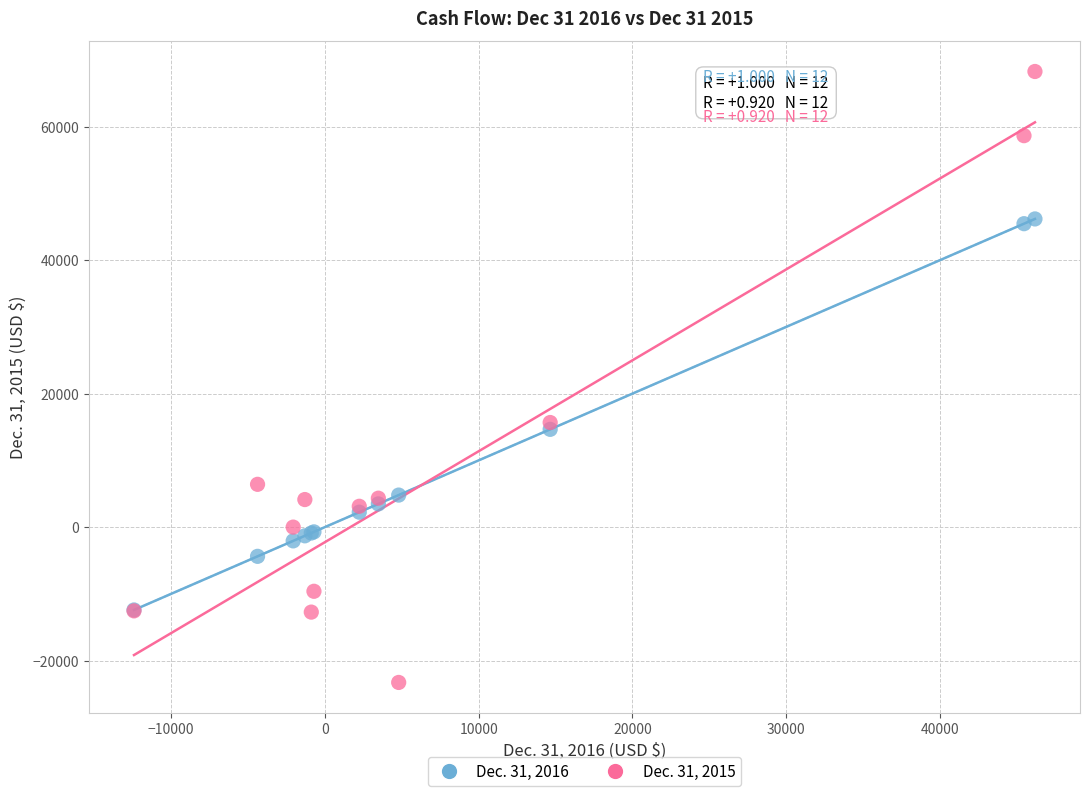

Which series contains the highest Y value?

Dec. 31, 2015